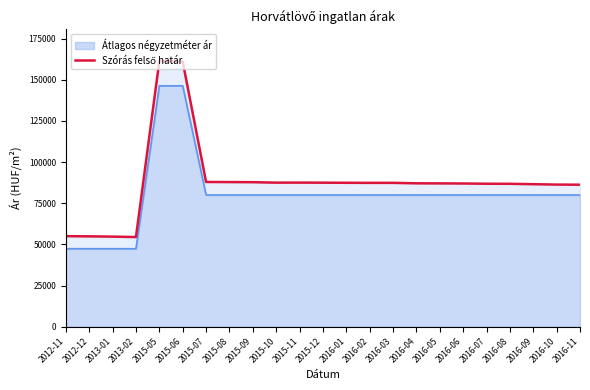

What is the label of the 6th point from the left?

2015-06